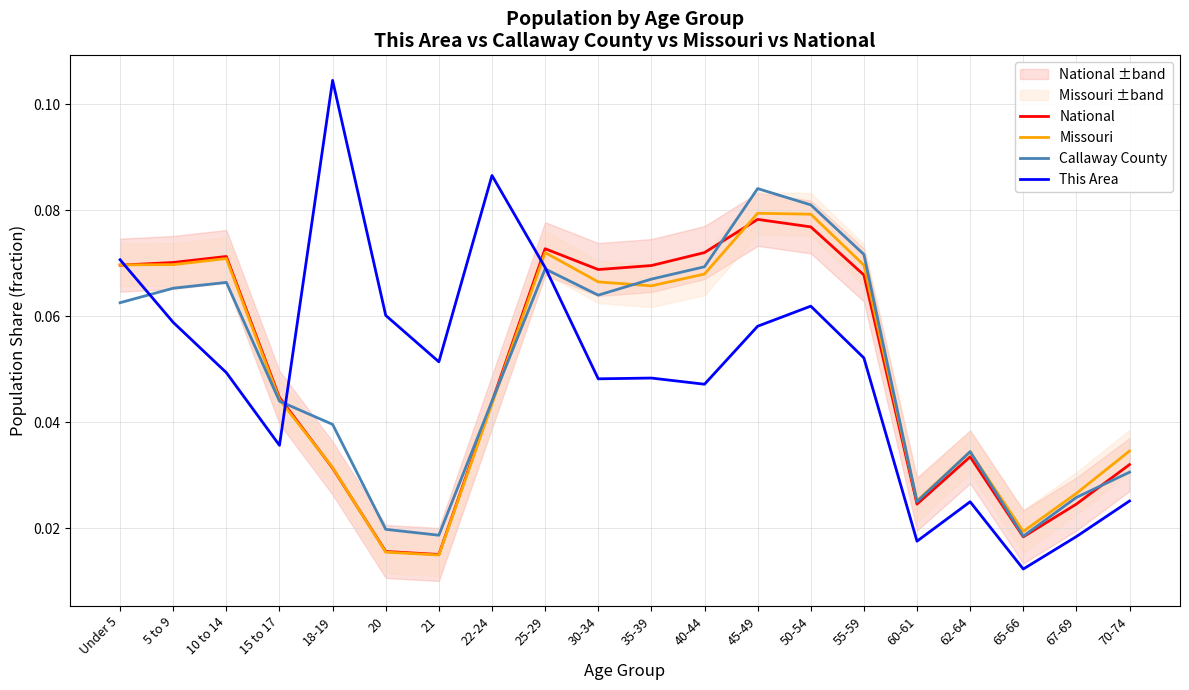

What is the difference between the maximum and minimum values in the Missouri series?

0.1